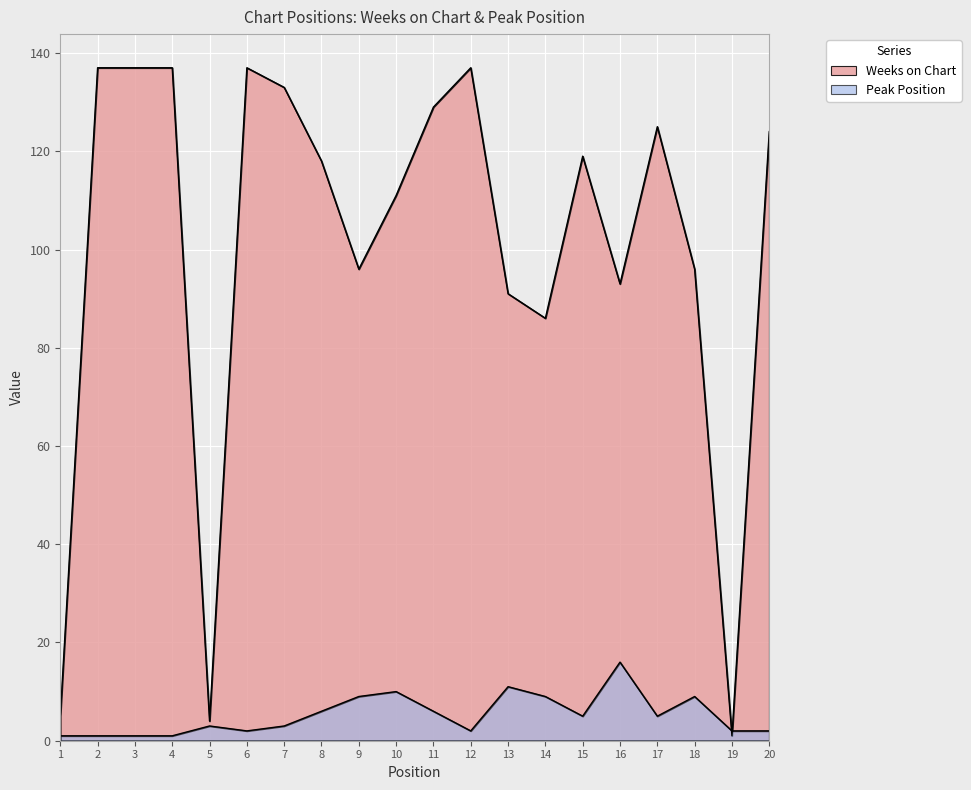

In Weeks on Chart, how many points are higher than both neighbors (excluding endpoints)?

4